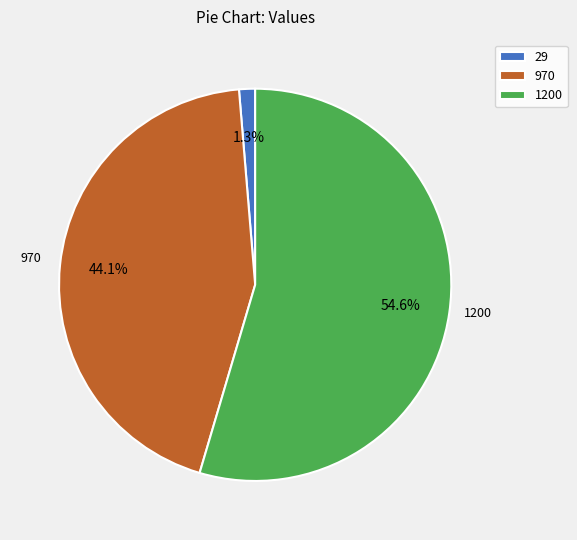

Does 29 represent more than half of the total?

No